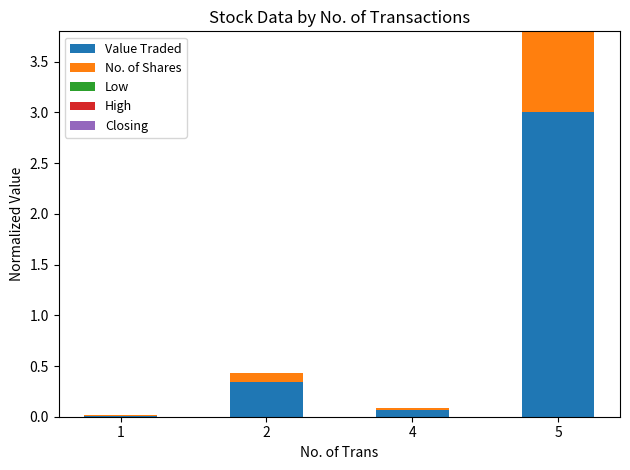

The value of Value Traded at 5 is 3.0. True or false?

True